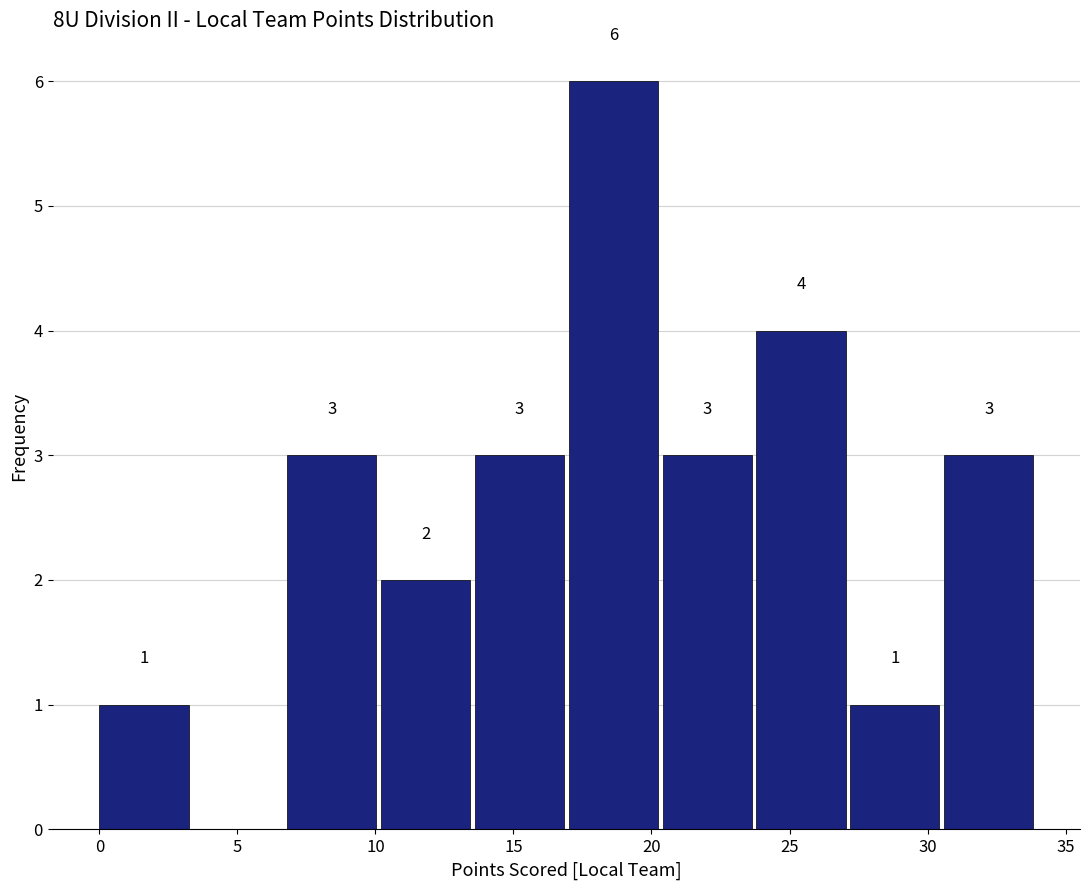

Which range on the x-axis has the tallest bar?

17.0 to 20.4